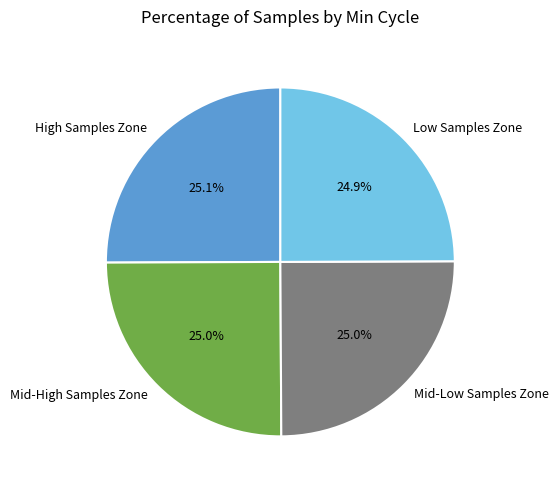

What percentage is NOT represented by Mid-High Samples Zone?

75.0%